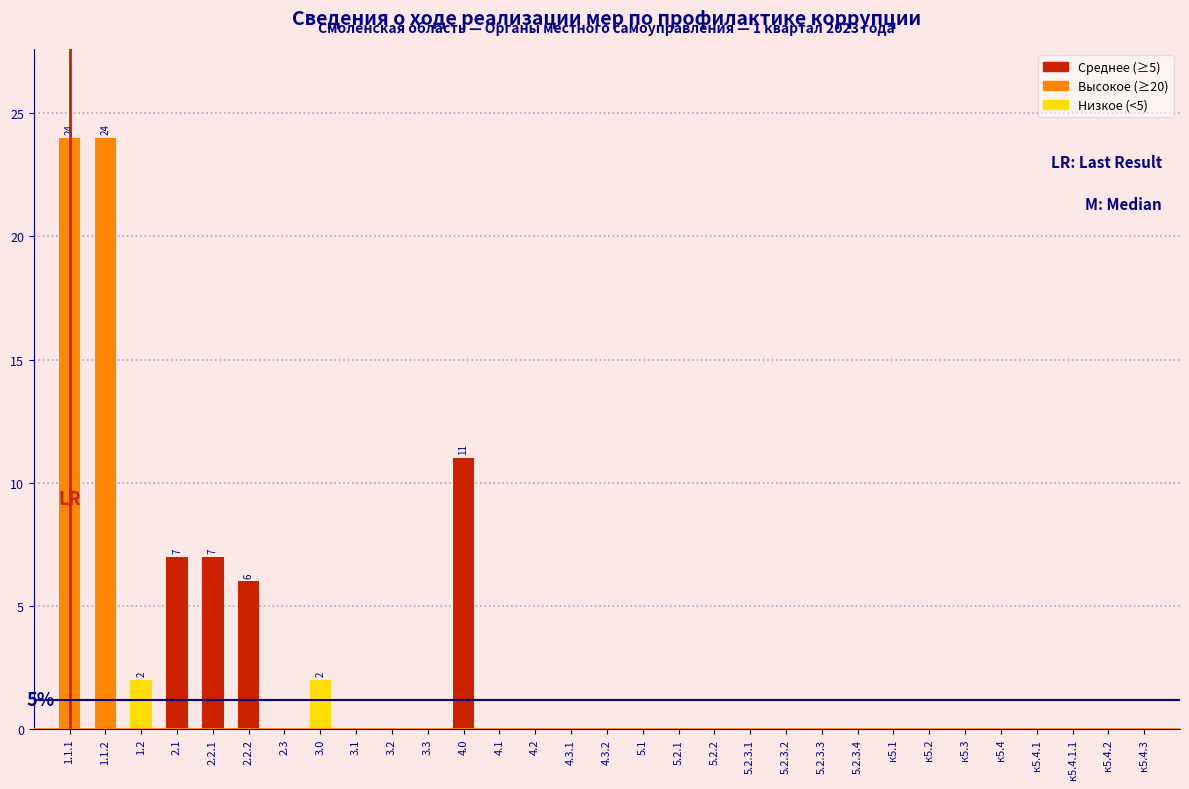

At which label is the value closest to 12?

4.0